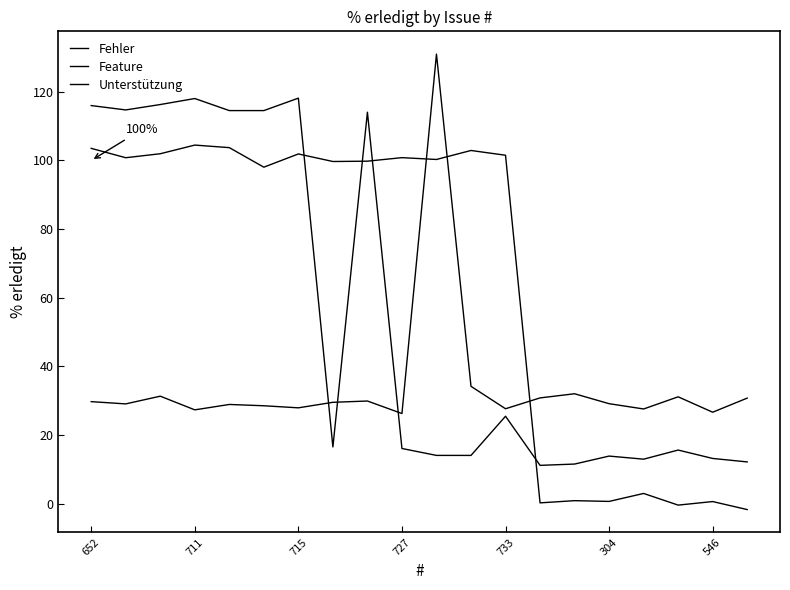

What is the smallest value displayed?

-1.7